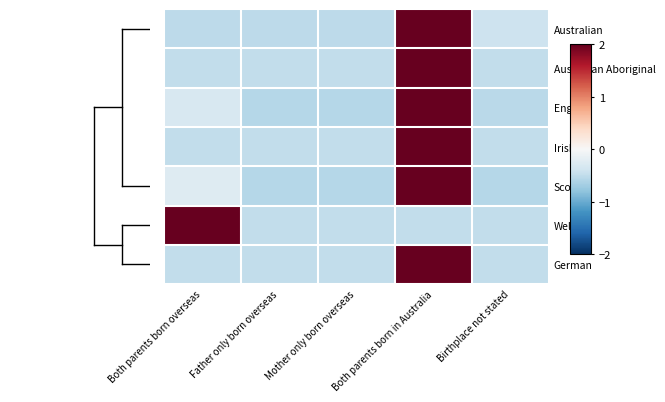

What is the difference between the highest and lowest values at Mother only born overseas?

0.1